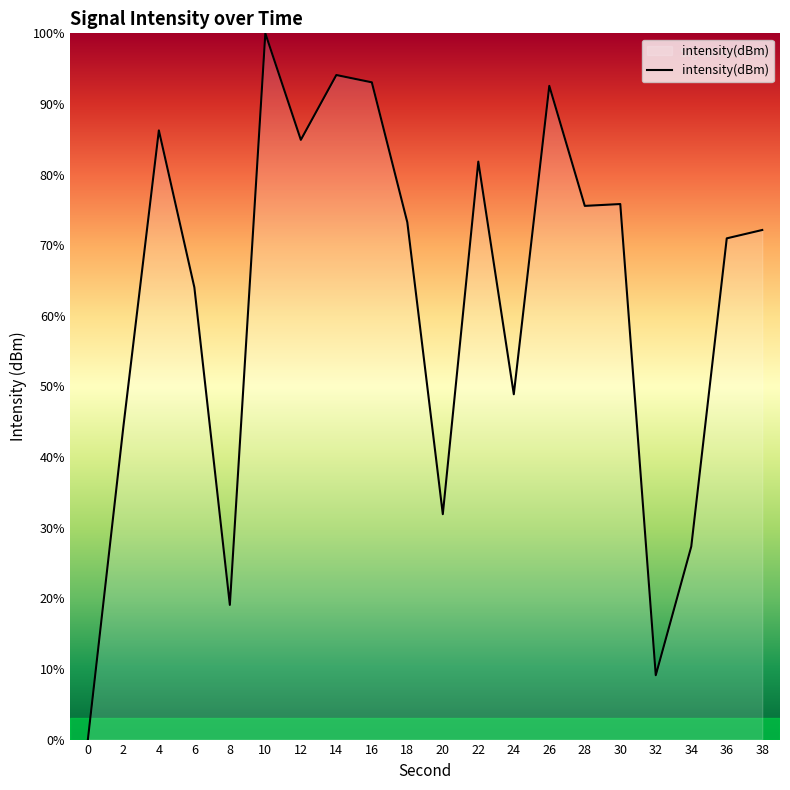

True or false: the data shows 28.0 at 2.

False